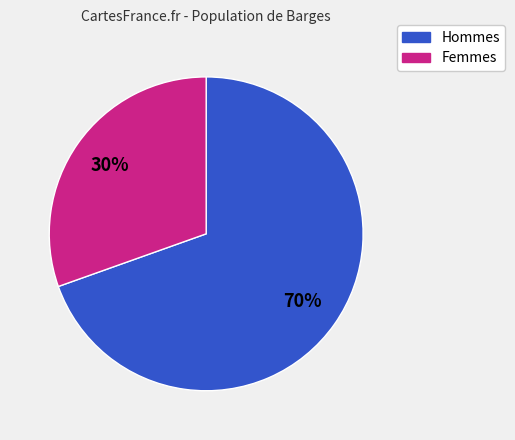

Does any single category account for the majority?

Yes